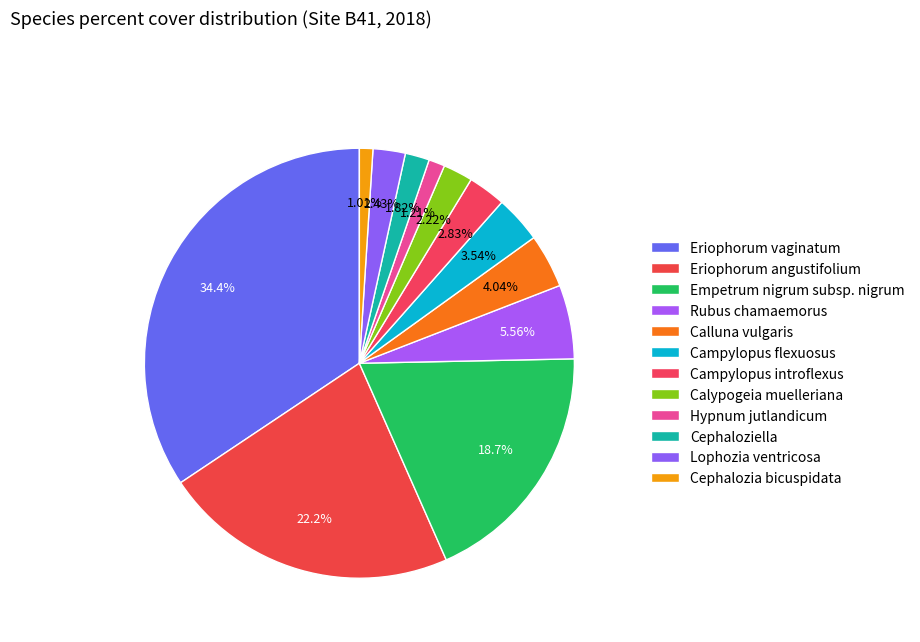

Which category has the smallest portion of the pie?

Cephalozia bicuspidata